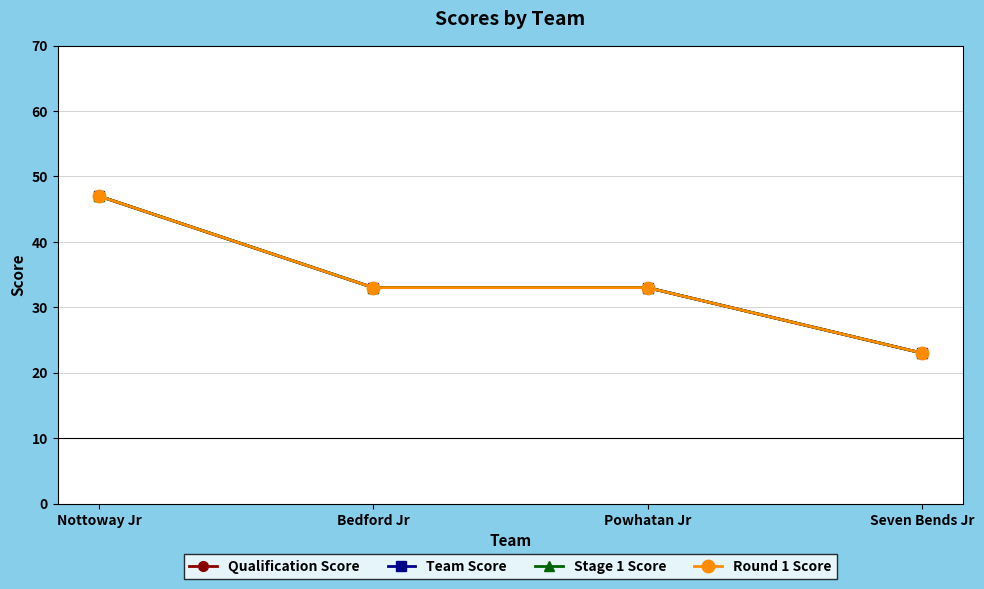

What are all the series names shown in the legend?

Qualification Score, Team Score, Stage 1 Score, Round 1 Score